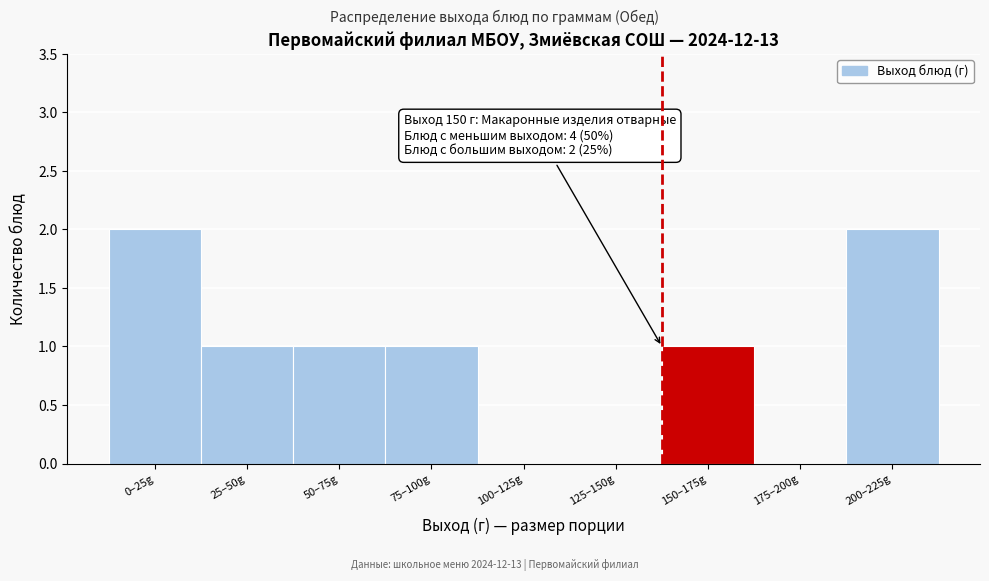

Reading left to right, list all the values displayed in this chart.

0–25g=2	25–50g=1	50–75g=1	75–100g=1	100–125g=0	125–150g=0	150–175g=1	175–200g=0	200–225g=2